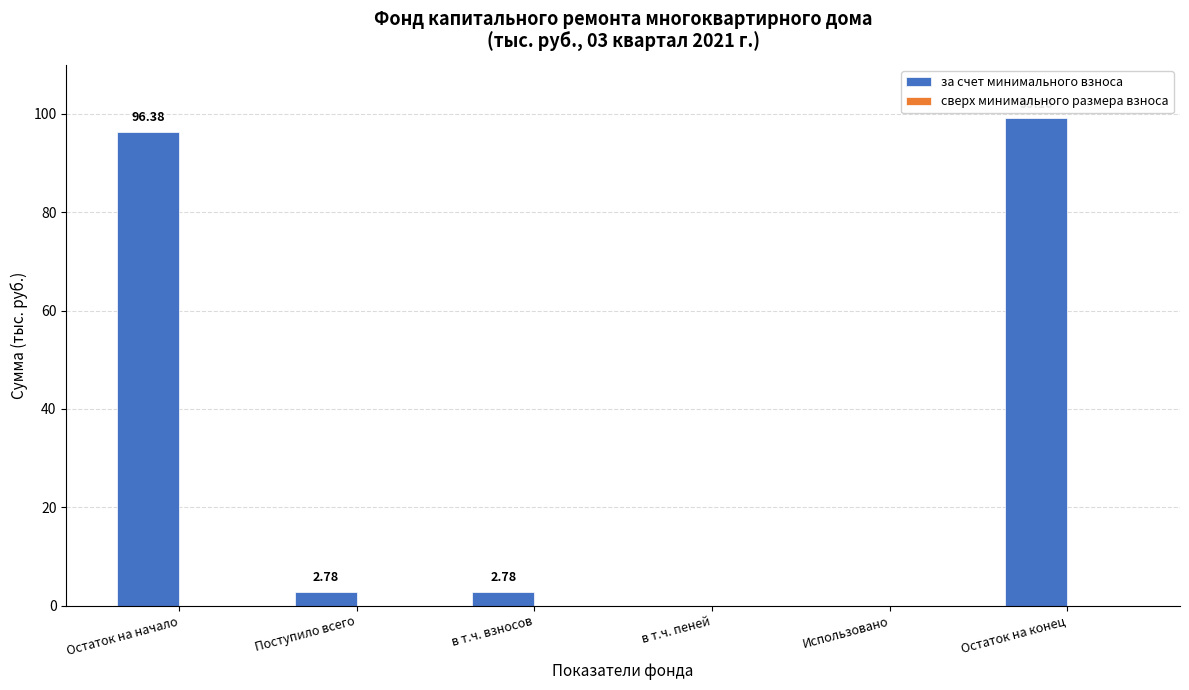

What is the change in value from в т.ч. взносов to Использовано?

-2.8